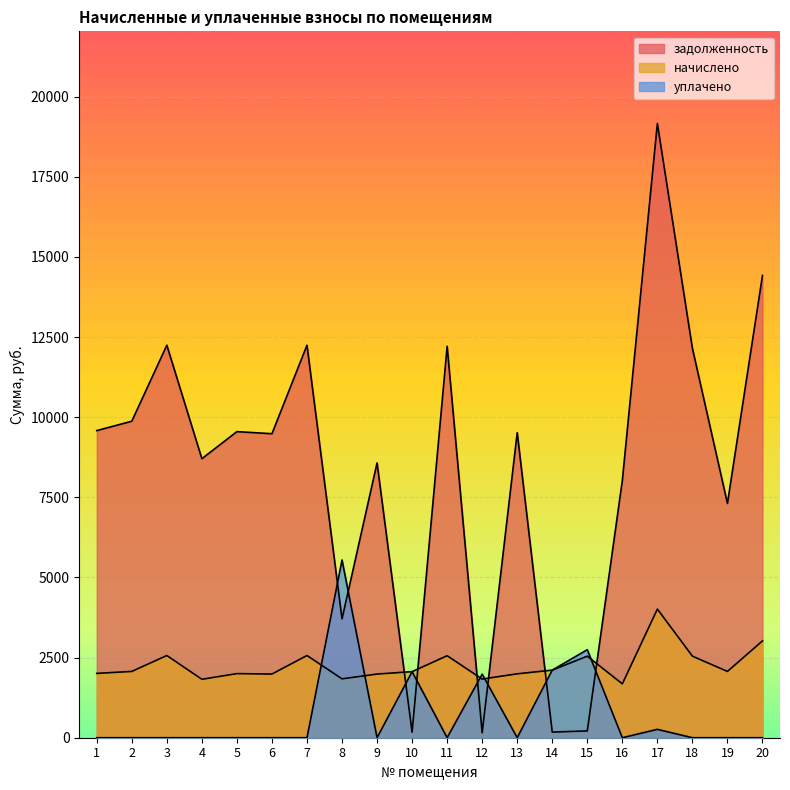

What is the sum of all задолженность values?

167489.2